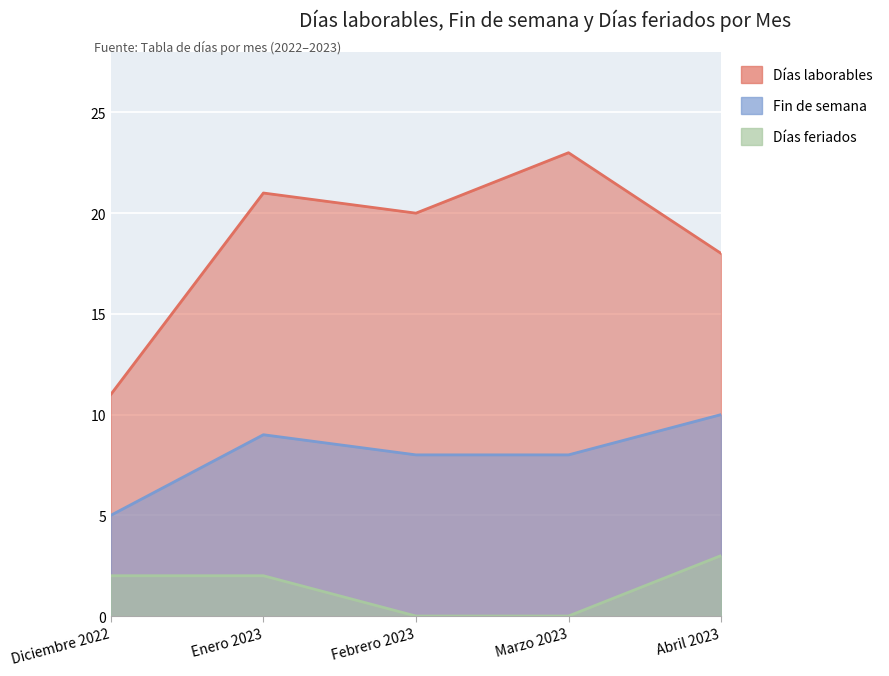

At how many categories does at least one series exceed 13?

4